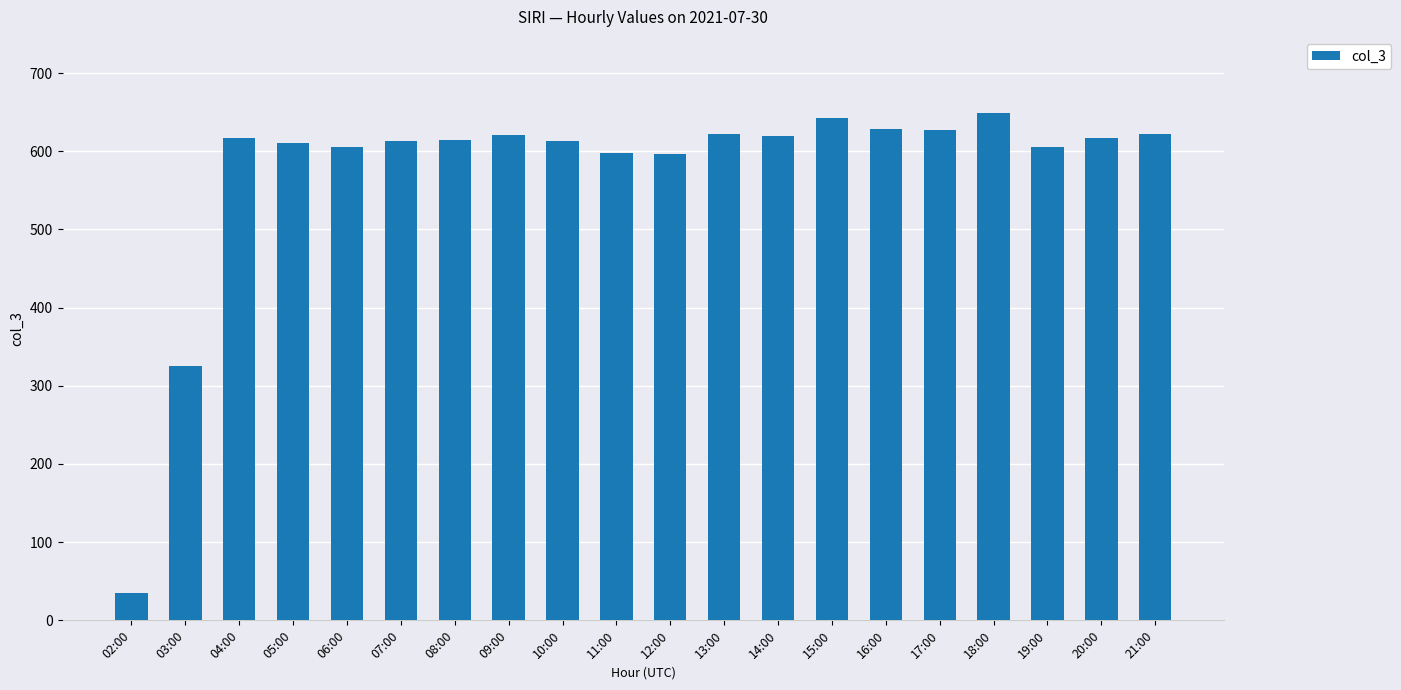

Which label corresponds to the largest value in the chart?

18:00